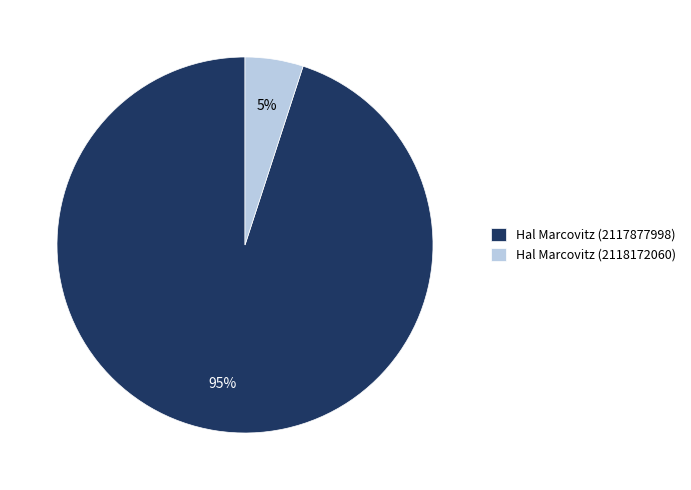

True or false: Hal Marcovitz (2118172060) accounts for 15% of the total.

False